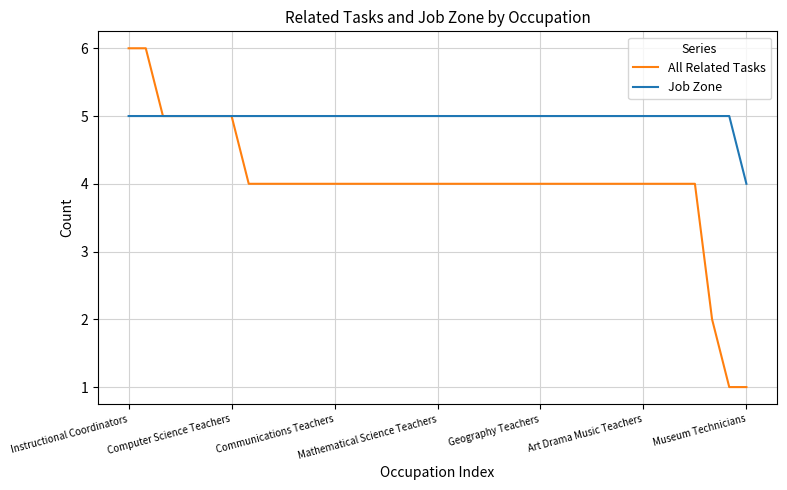

Rank the series by their maximum value, from lowest to highest.

Job Zone, All Related Tasks